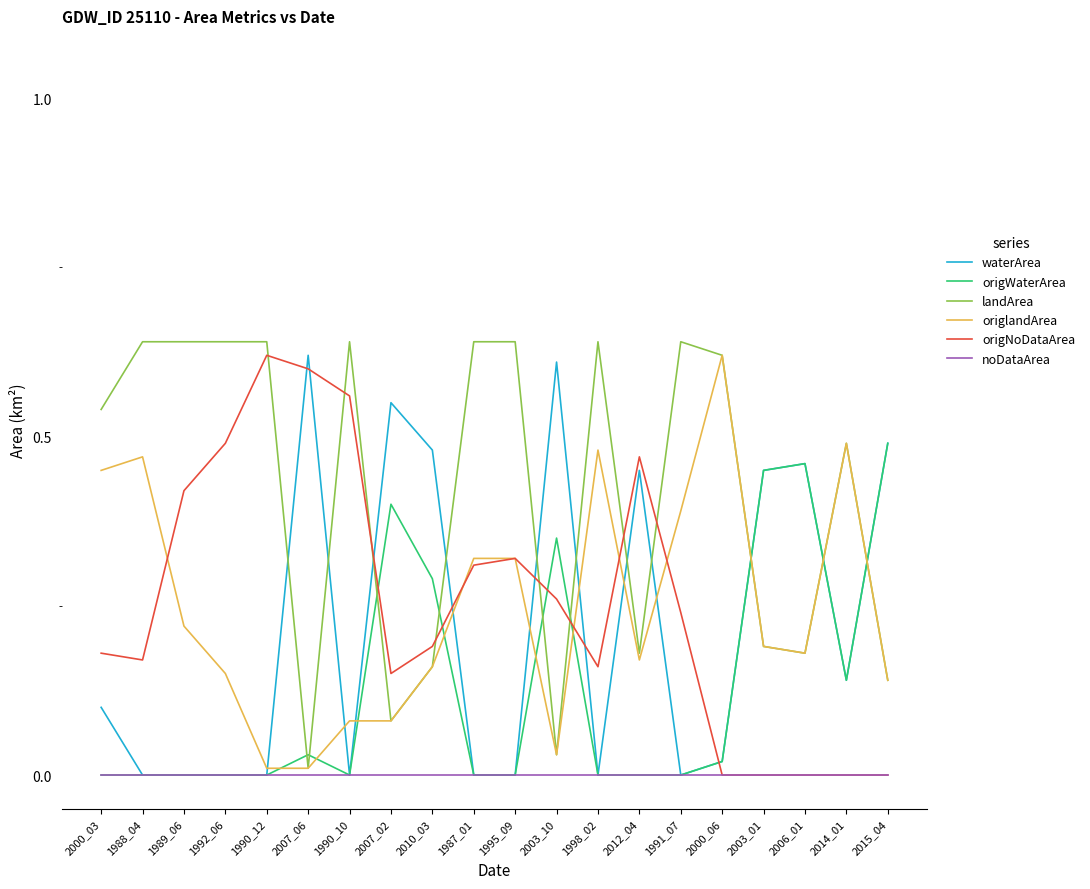

What position from the right is 2003_01?

4